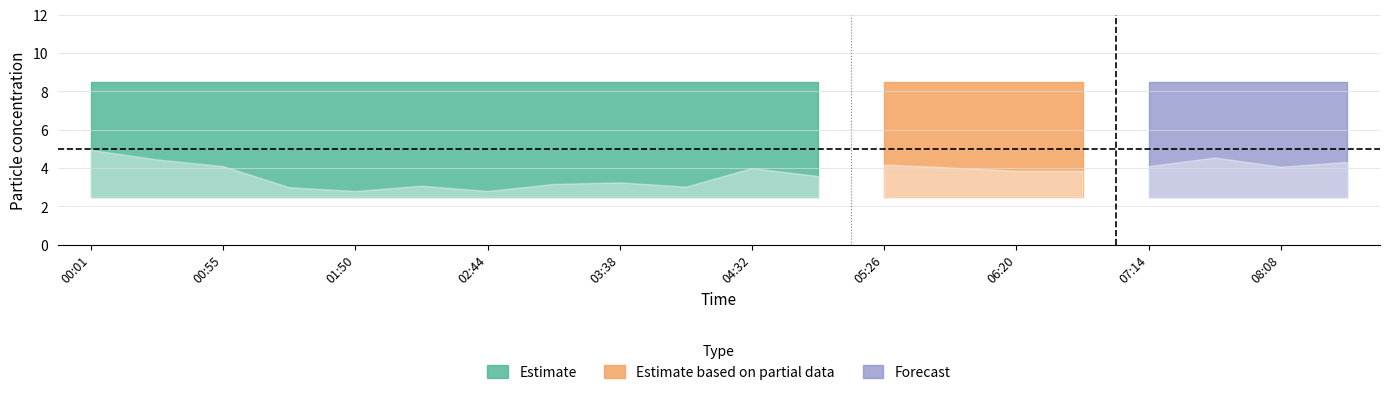

What is the label of the 19th point from the left?

08:08